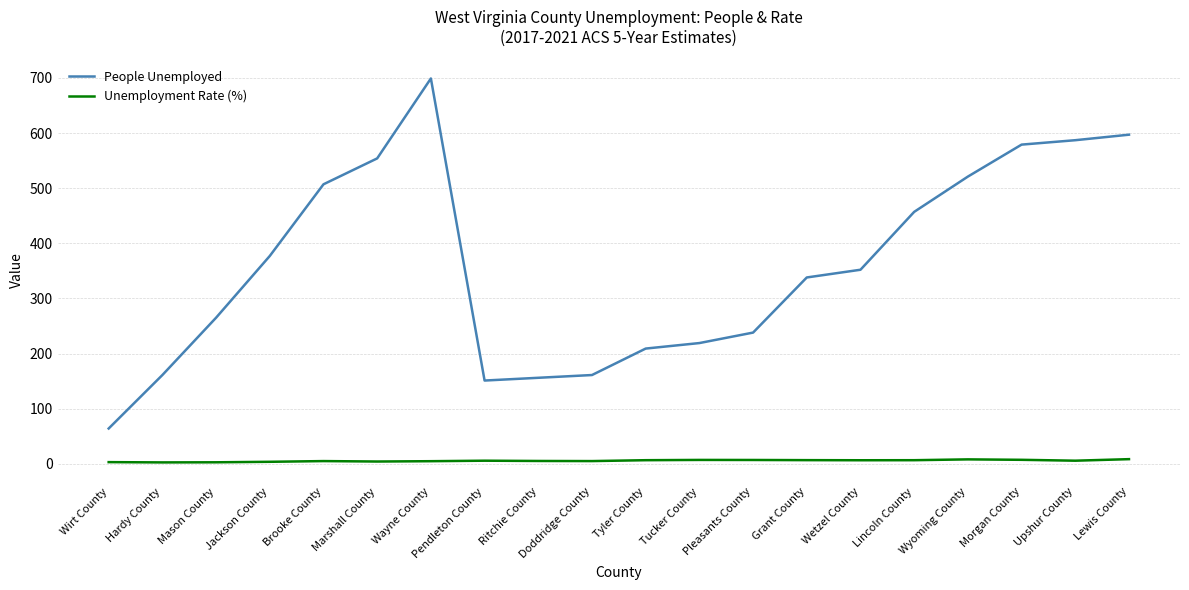

Which category has the highest value in the People Unemployed series?

Wayne County